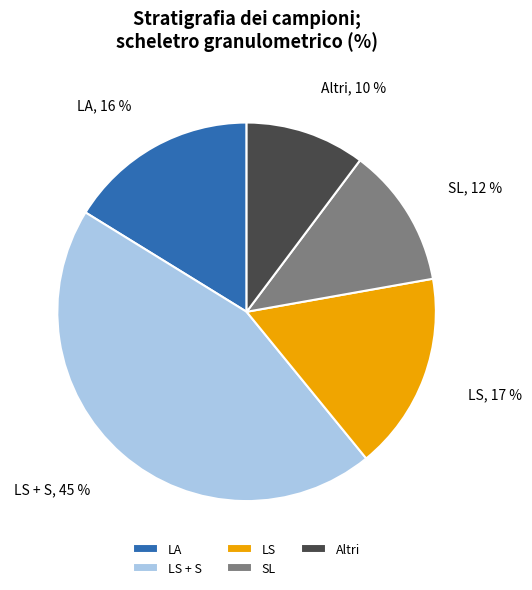

True or false: LS + S accounts for 45% of the total.

True